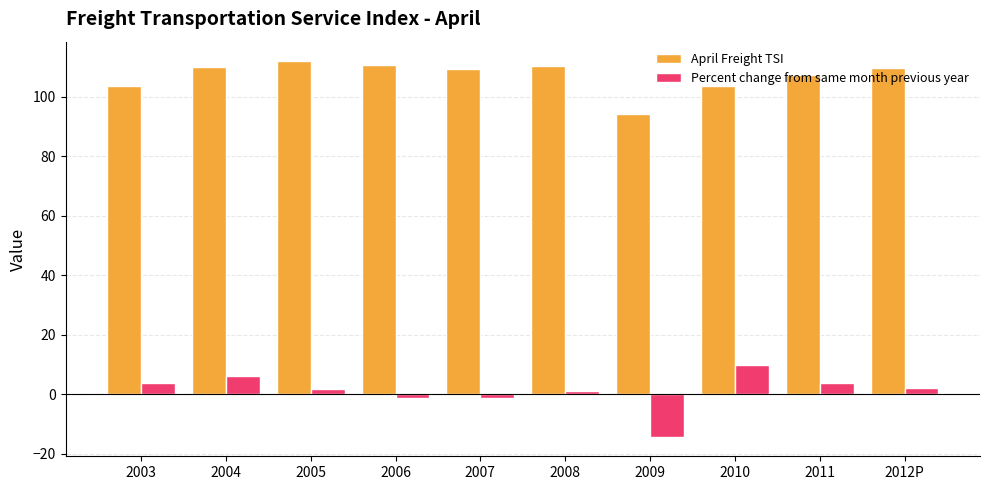

At which label does April Freight TSI first exceed 109?

2004